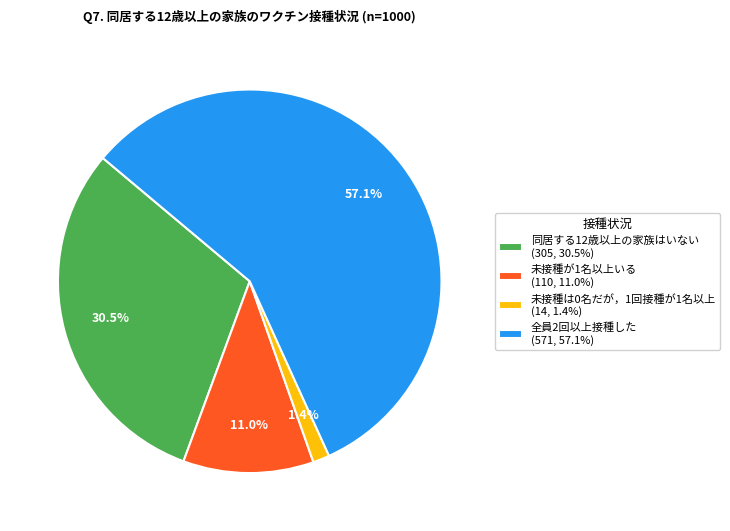

To the nearest percent, what is the average slice percentage?

25%